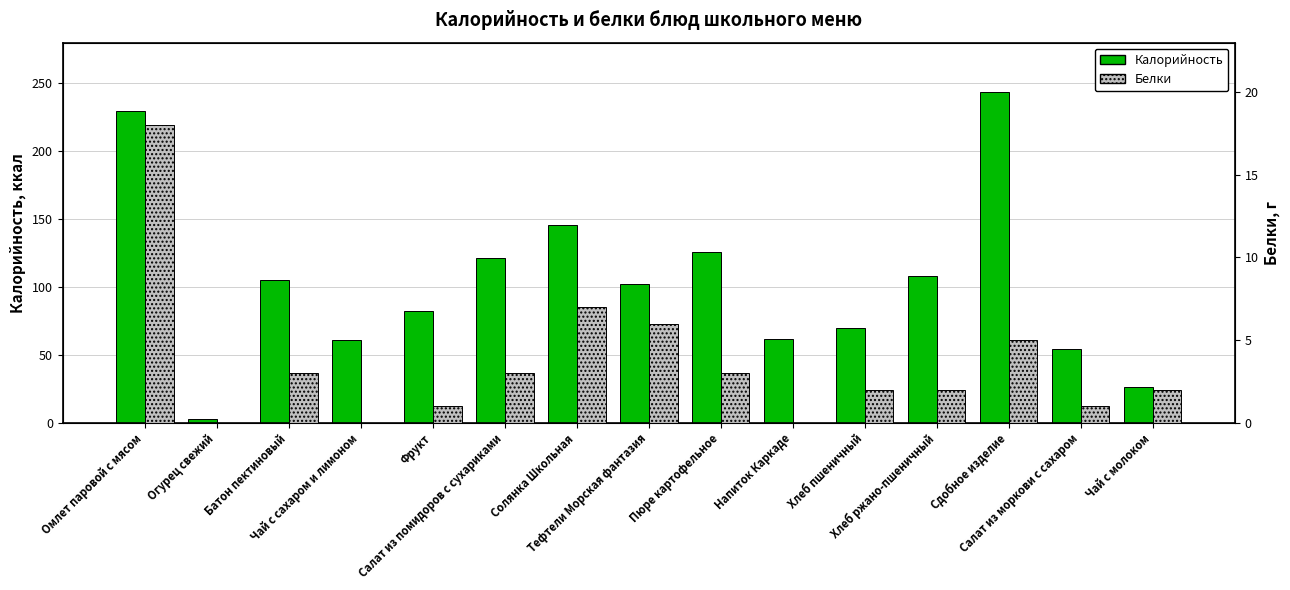

Reading left to right, extract all data points from this chart.

Калорийность: Омлет паровой с мясом=230	Огурец свежий=3	Батон пектиновый=105	Чай с сахаром и лимоном=61	Фрукт=82	Салат из помидоров с сухариками=121	Солянка Школьная=146	Тефтели Морская фантазия=102	Пюре картофельное=126	Напиток Каркаде=62	Хлеб пшеничный=70	Хлеб ржано-пшеничный=108	Сдобное изделие=244	Салат из моркови с сахаром=54	Чай с молоком=26
Белки: Омлет паровой с мясом=18	Огурец свежий=0	Батон пектиновый=3	Чай с сахаром и лимоном=0	Фрукт=1	Салат из помидоров с сухариками=3	Солянка Школьная=7	Тефтели Морская фантазия=6	Пюре картофельное=3	Напиток Каркаде=0	Хлеб пшеничный=2	Хлеб ржано-пшеничный=2	Сдобное изделие=5	Салат из моркови с сахаром=1	Чай с молоком=2